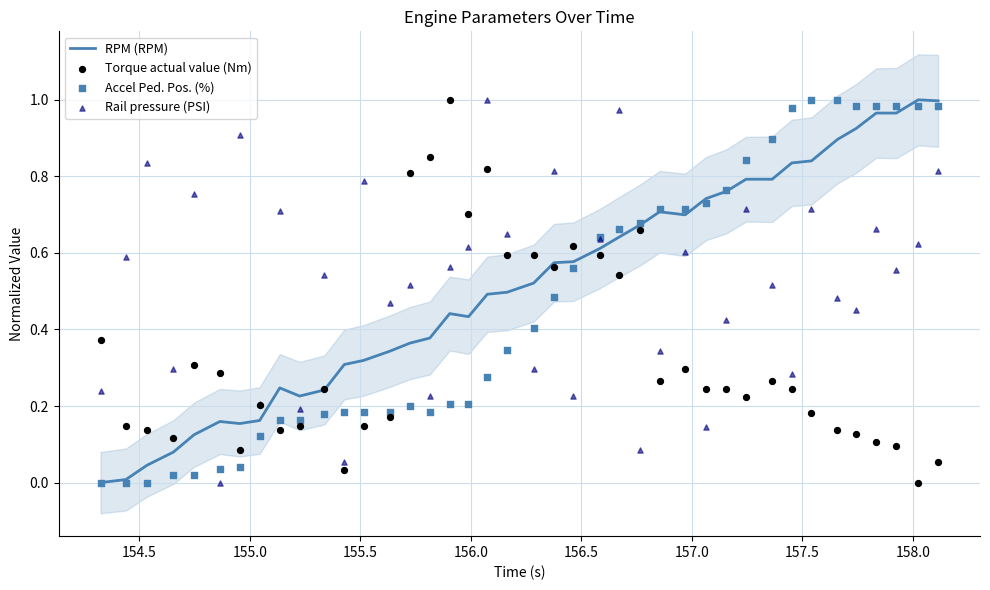

At how many categories does at least one series exceed 0?

40